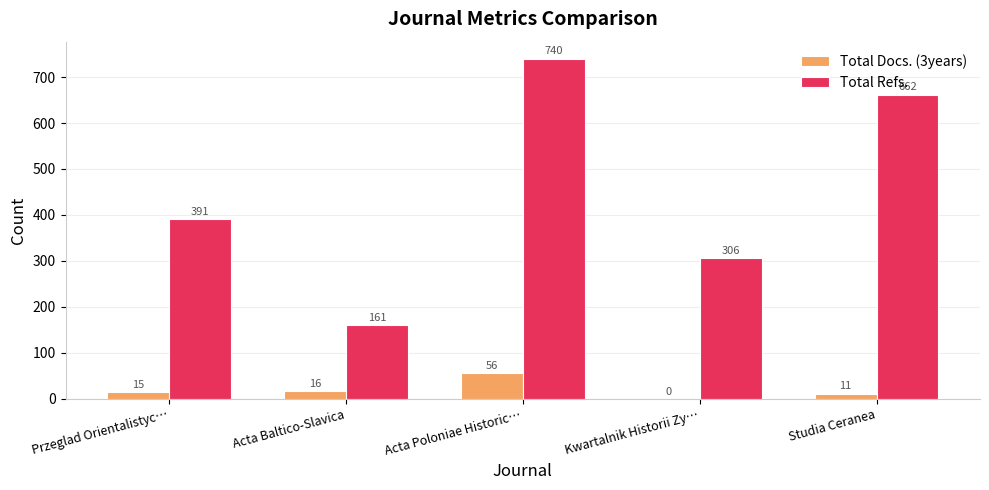

The Total Refs. series shows 410 at Acta Poloniae Historic…. True or false?

False